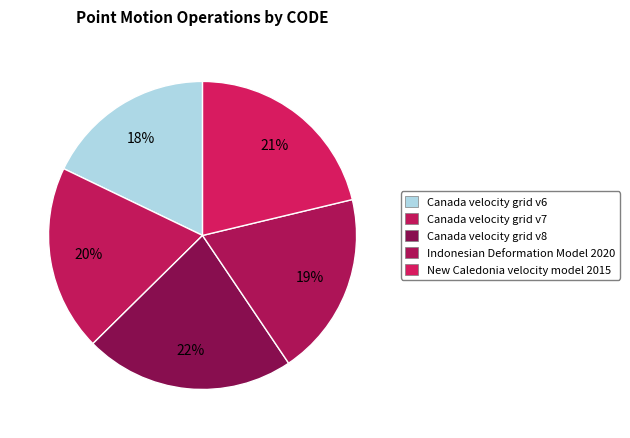

True or false: Canada velocity grid v8 accounts for 28% of the total.

False